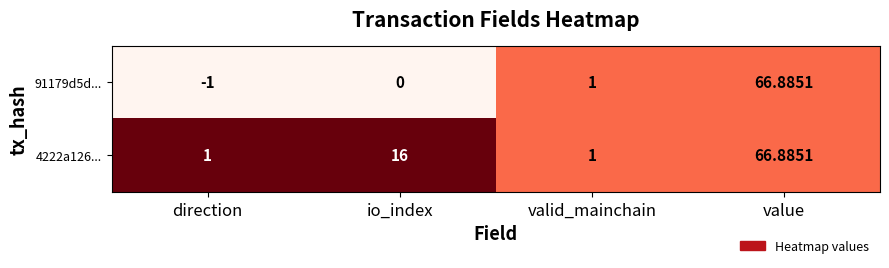

Where is 4222a126... nearest to the value 33?

io_index